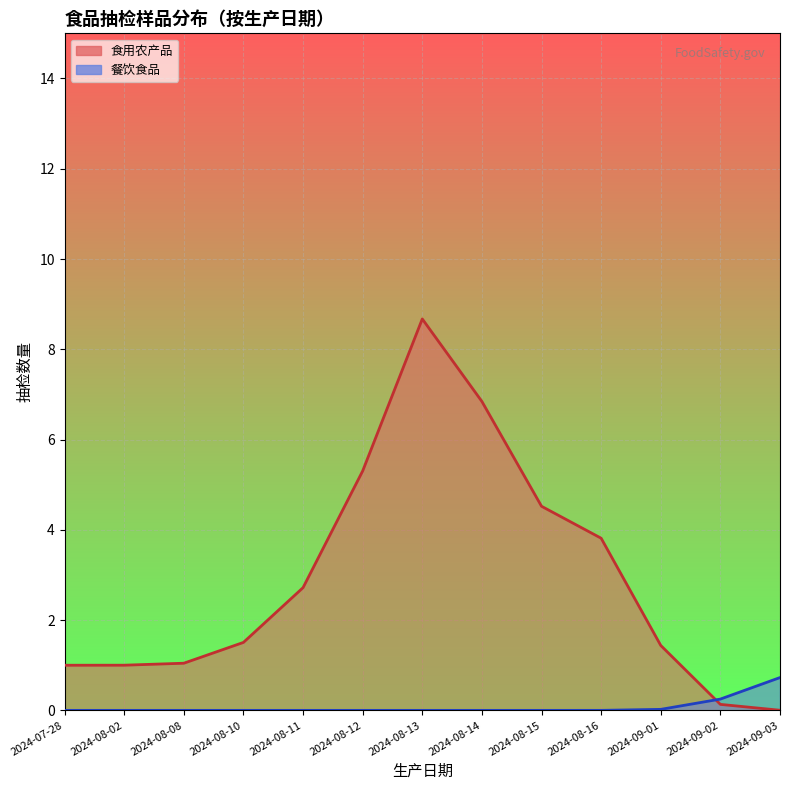

Which series has the largest range (max minus min)?

食用农产品